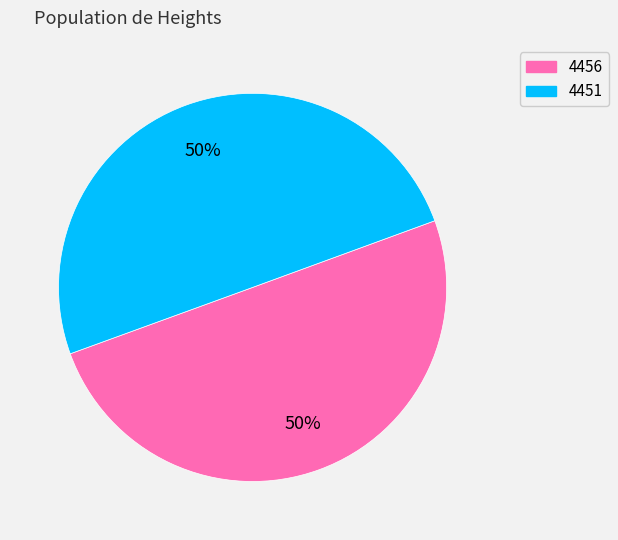

To the nearest percent, what percentage of the pie is 4456?

50%